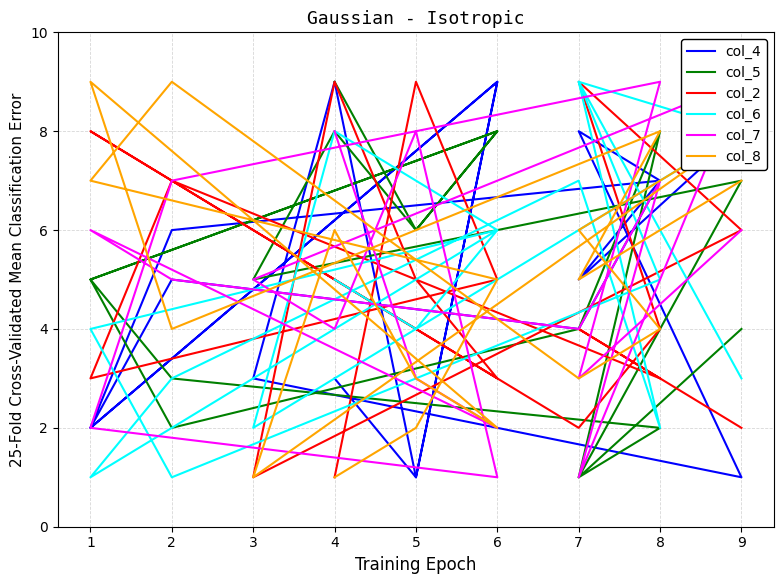

At which category does col_8 reach its first local valley?

7